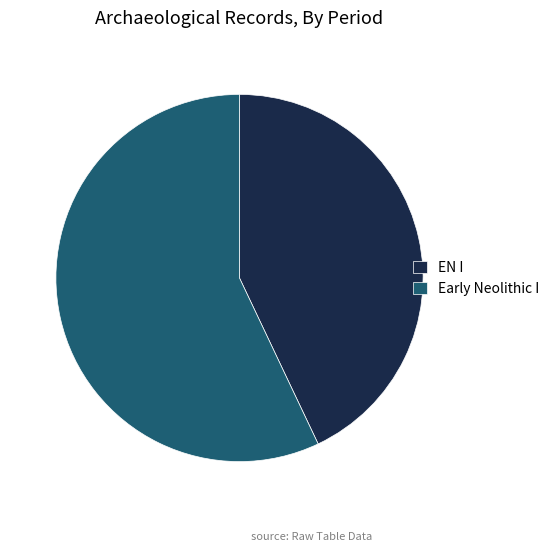

Rank the categories by value from highest to lowest.

Early Neolithic I, EN I